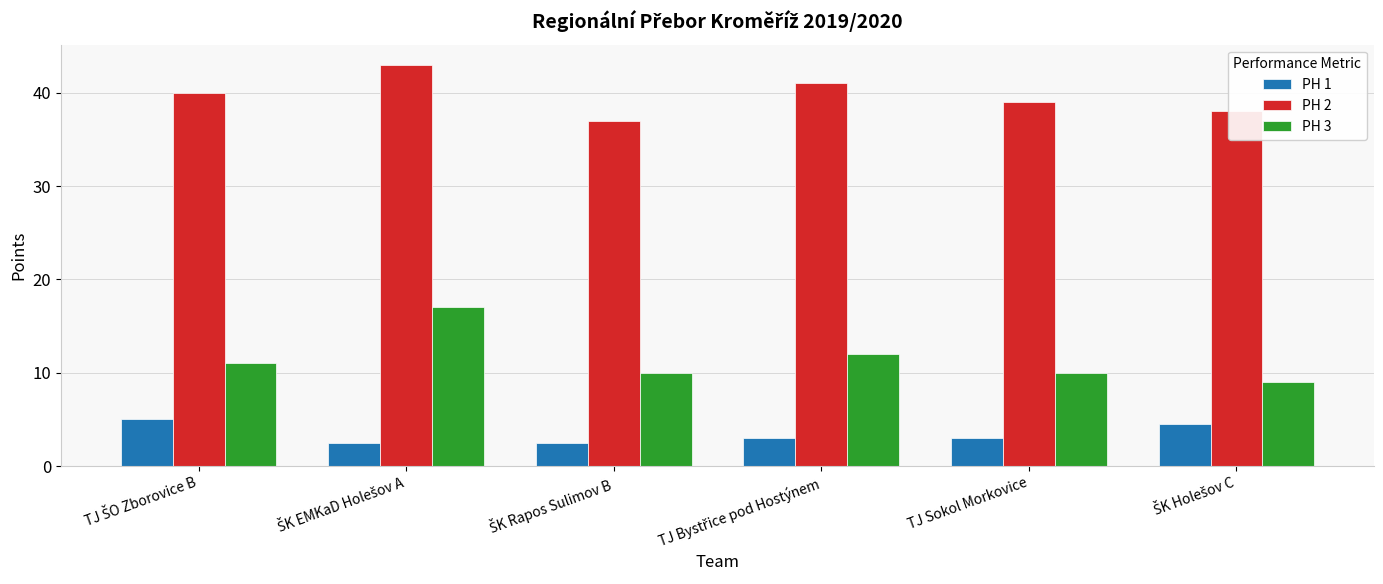

List the series in order of their overall mean, highest first.

PH 2, PH 3, PH 1